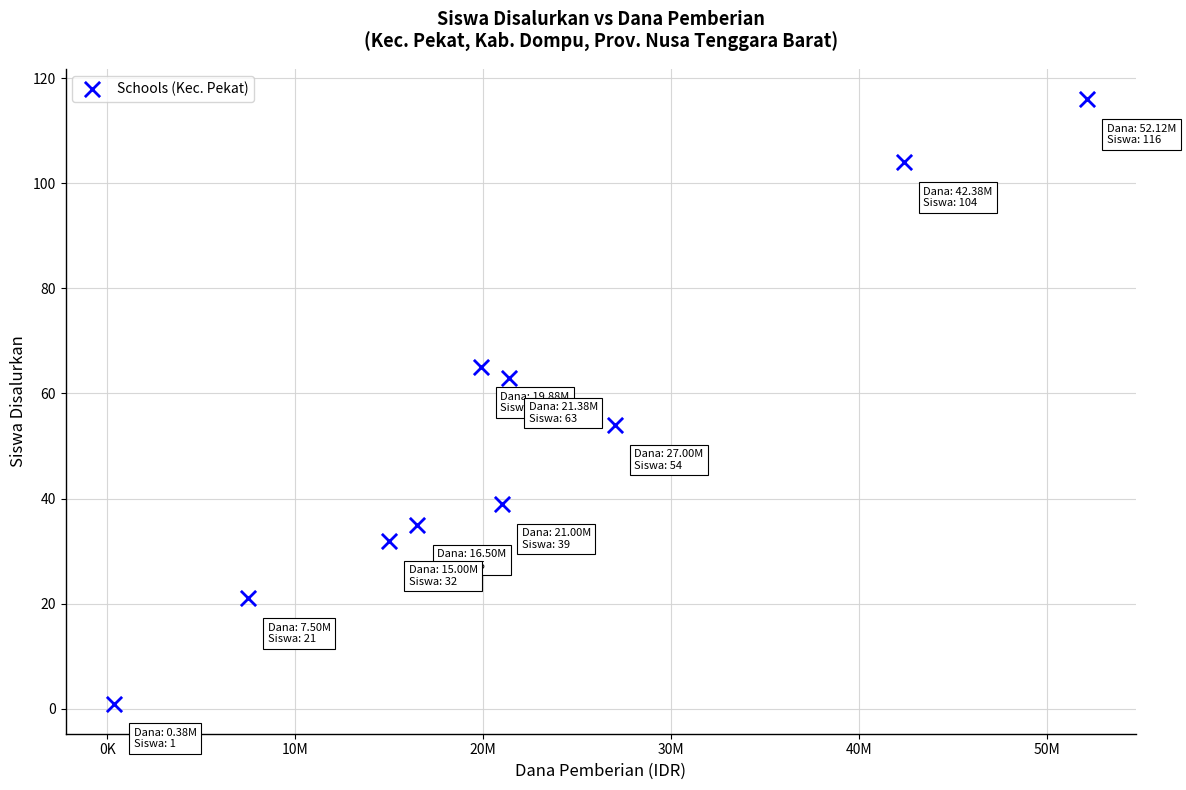

What is the range of Y values (max minus min)?

115